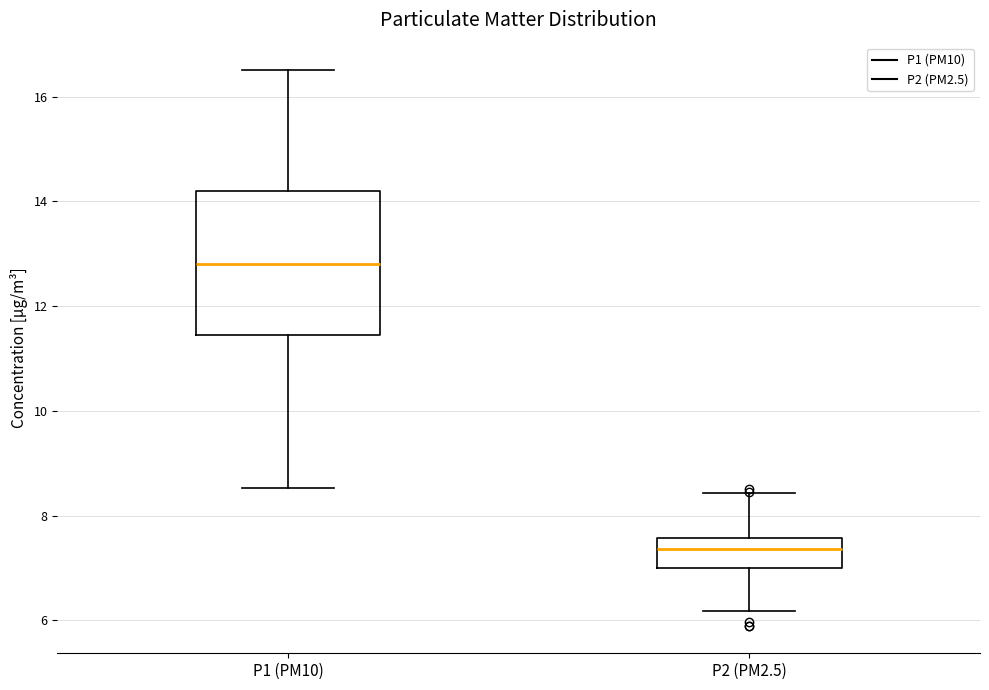

Which box has the lowest median line?

P2 (PM2.5)